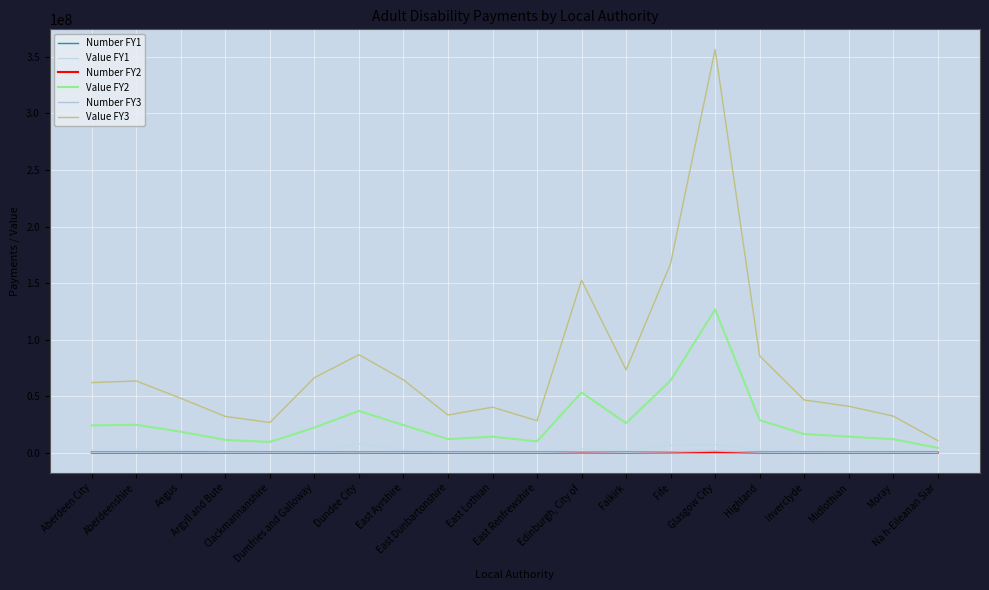

True or false: Value FY1 and Value FY2 intersect in this chart.

False